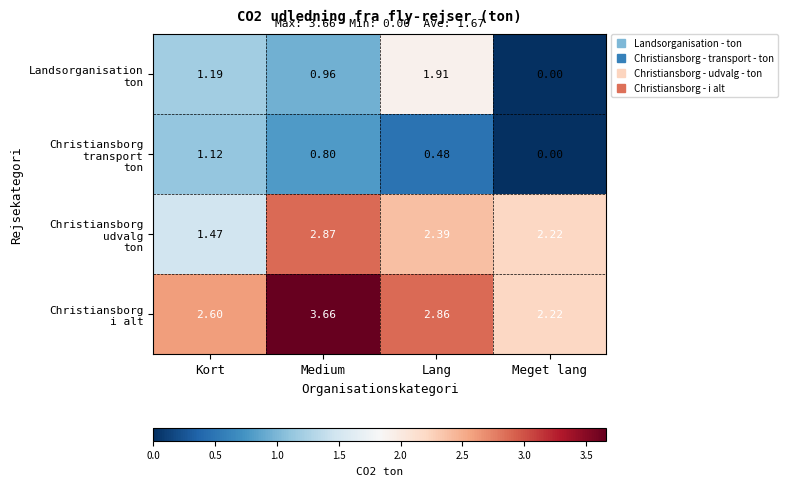

At which category is the sum across all series the highest?

Medium